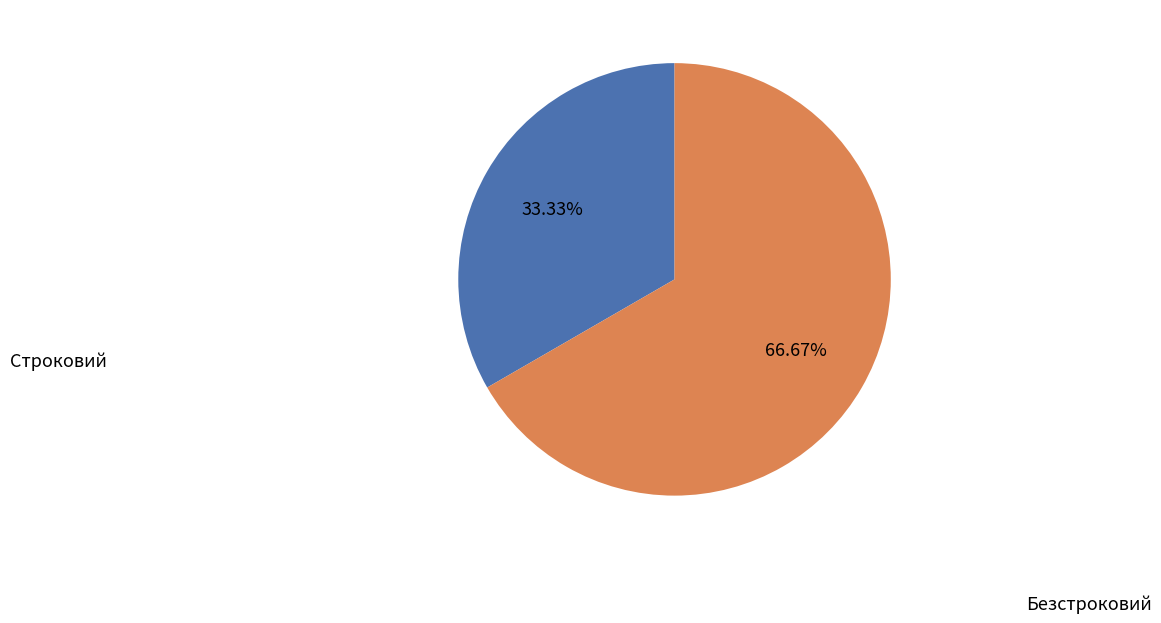

Does any single category account for the majority?

Yes